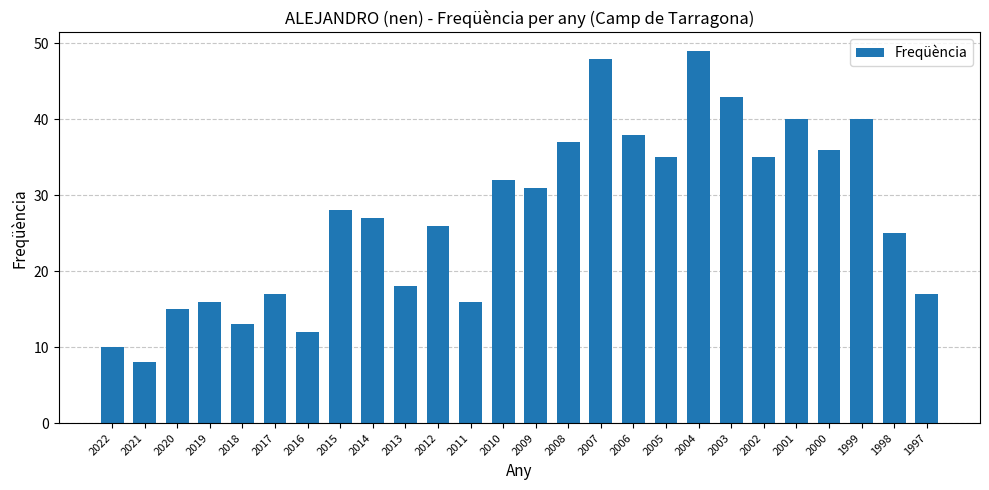

The value at 2000 is 59. True or false?

False